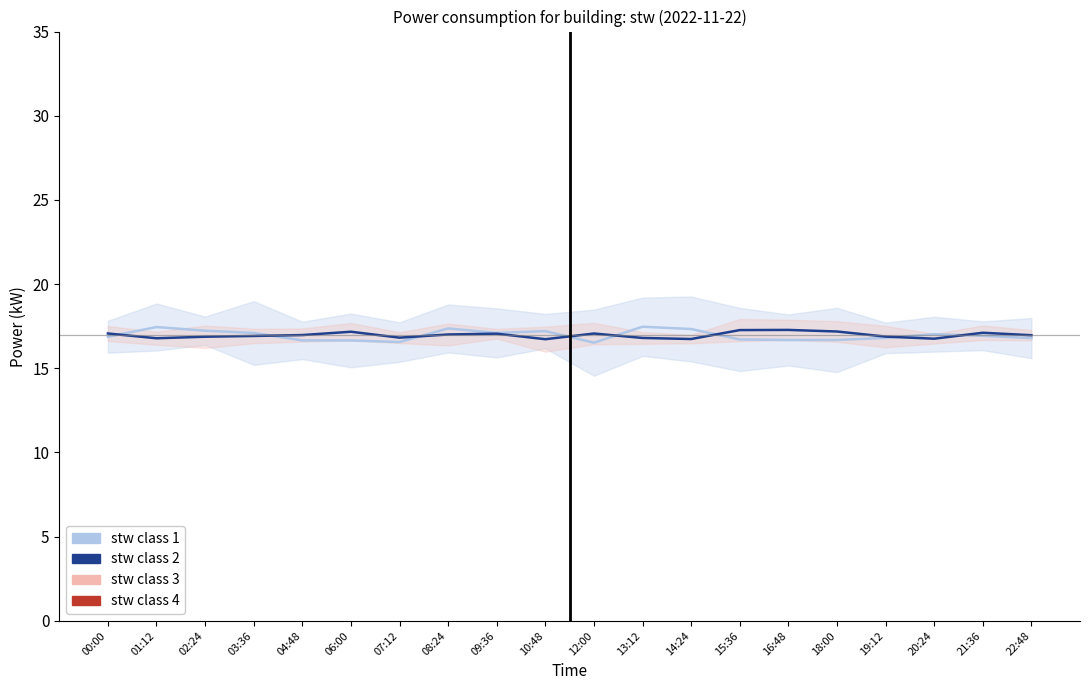

Is this an area chart (filled region under the line)?

No